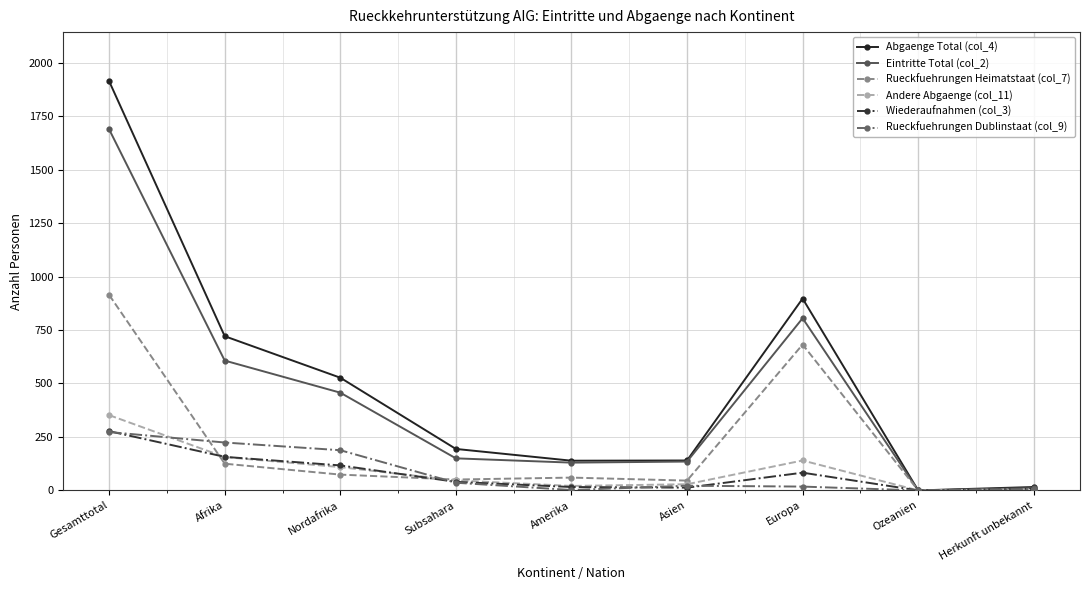

Is the value of Rueckfuehrungen Heimatstaat (col_7) at Nordafrika greater than the value of Wiederaufnahmen (col_3) at Ozeanien?

Yes